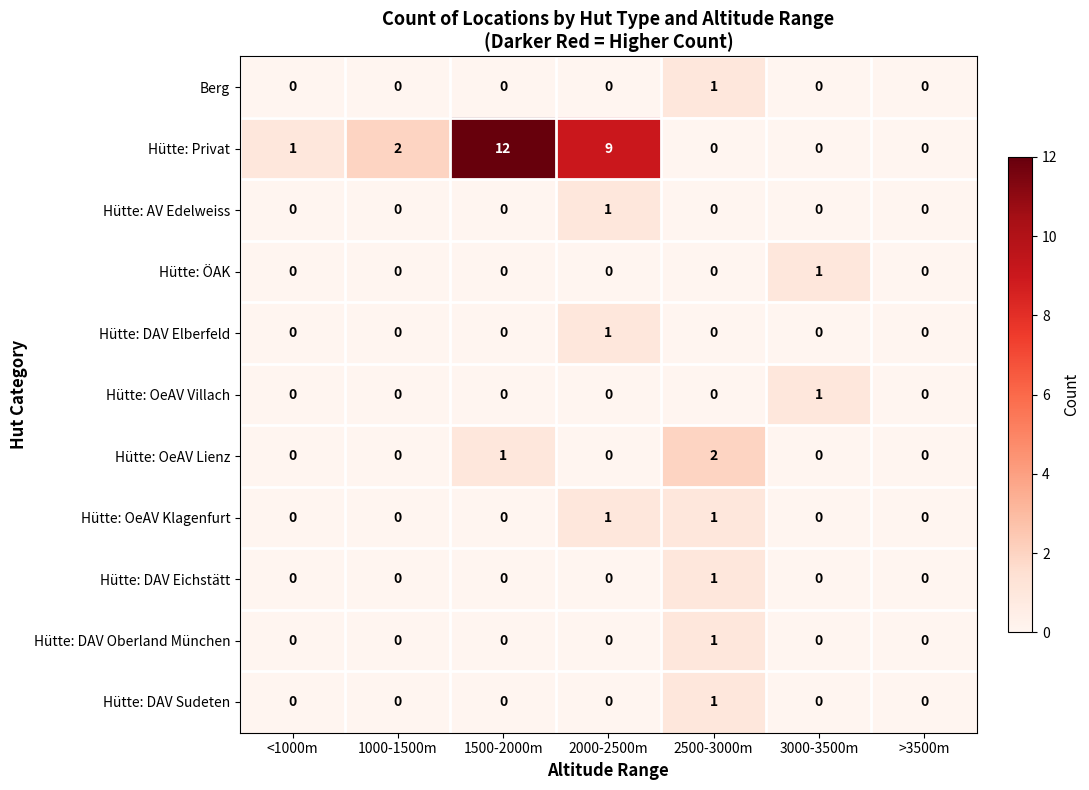

True or false: Hütte: DAV Elberfeld has a value of 0 at 1500-2000m.

True